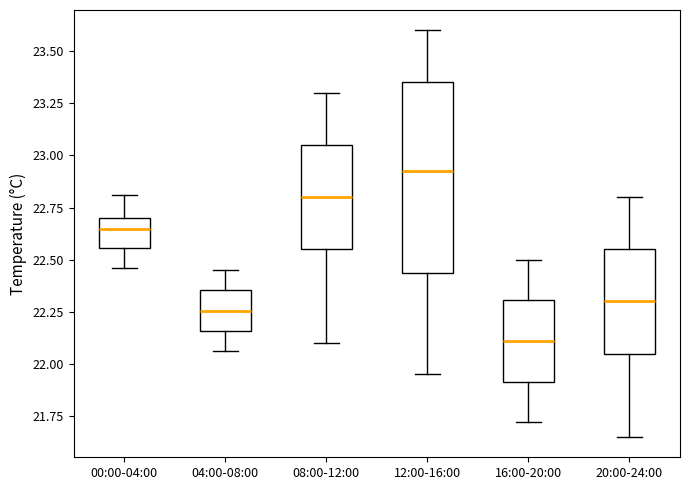

Comparing the boxes themselves (not the whiskers), which one is the tallest?

12:00-16:00